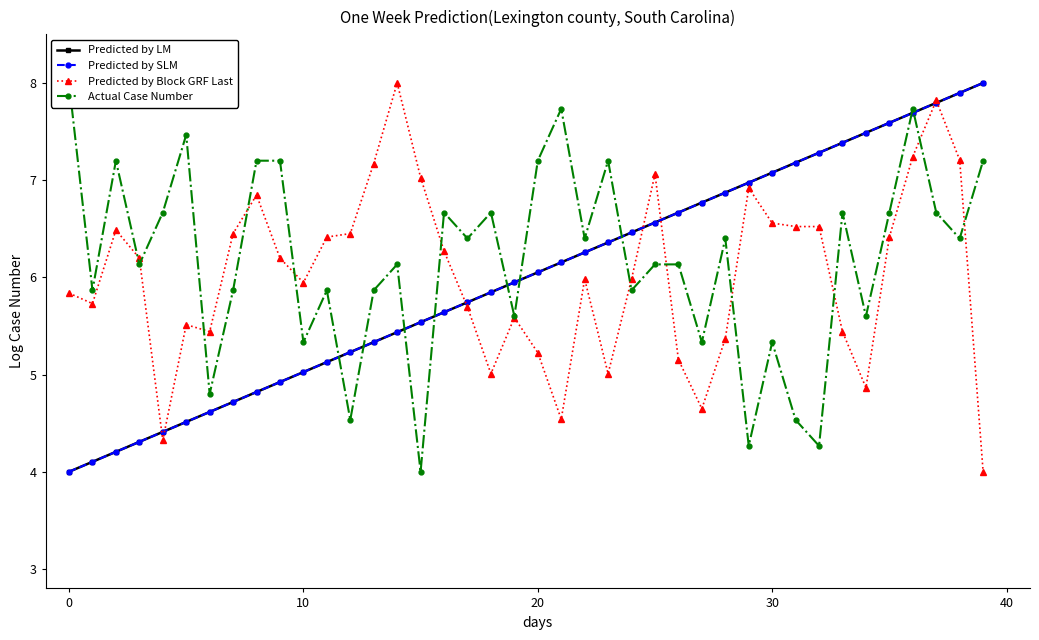

What is the minimum value for Predicted by SLM?

4.0